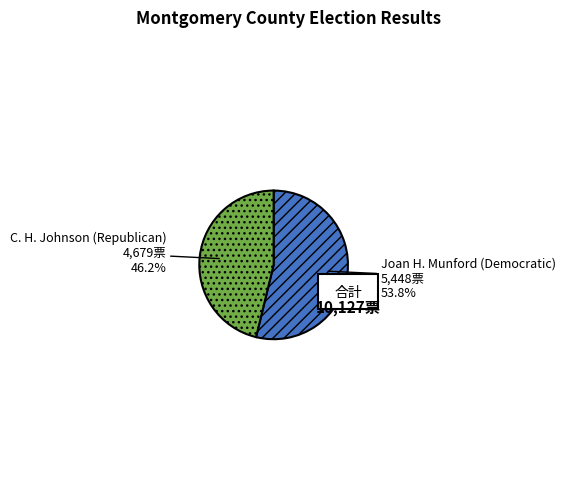

To the nearest percent, what is the combined percentage of Joan H. Munford (Democratic) and All Others?

54%